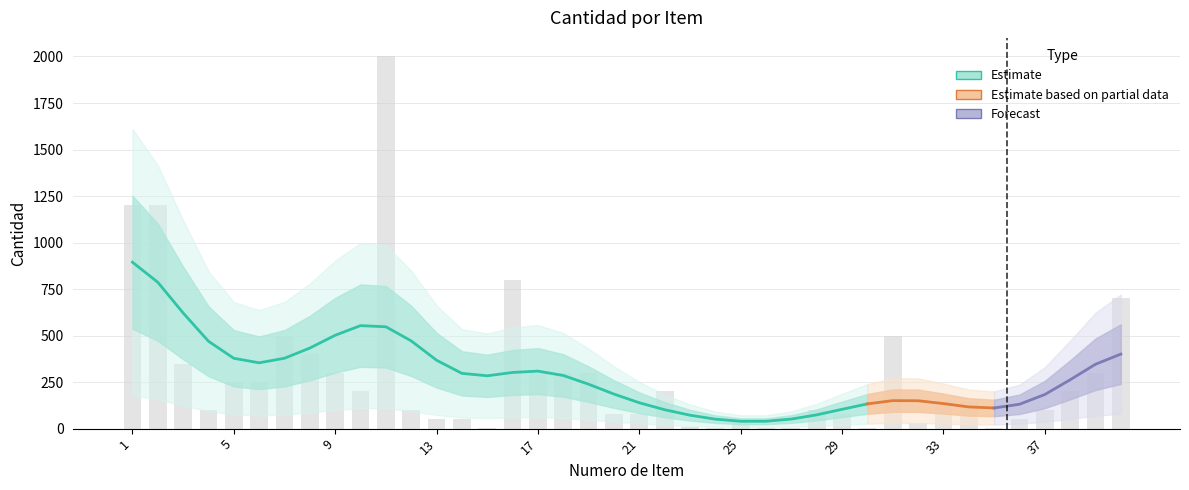

The chart shows a value of 5 at 35. True or false?

True